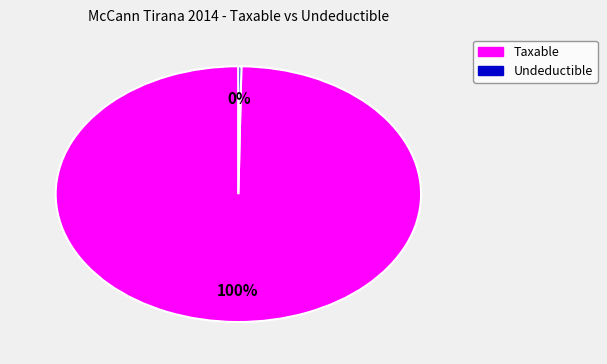

To the nearest percent, what is the average slice percentage?

50%